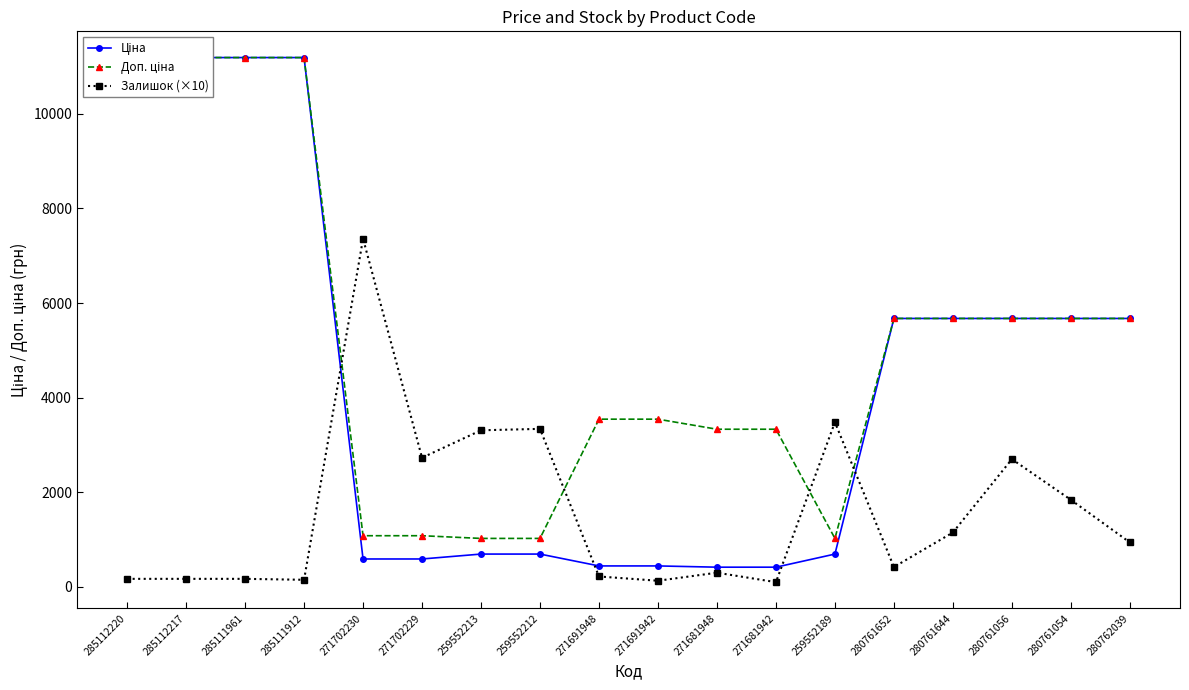

Does the chart have visible grid lines?

No